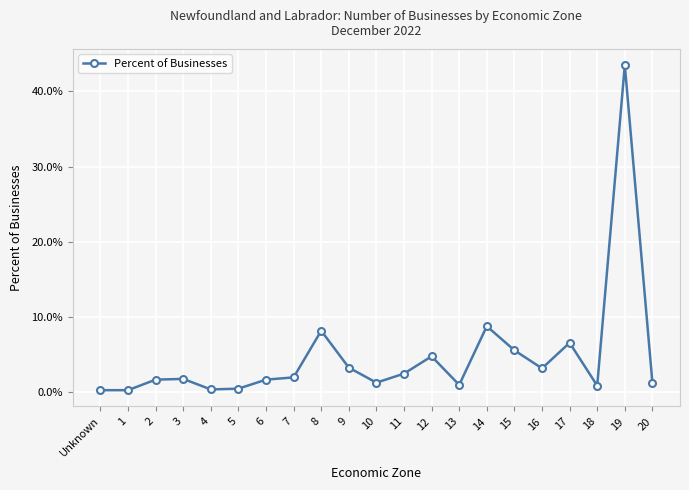

How many lines are shown in the chart?

1